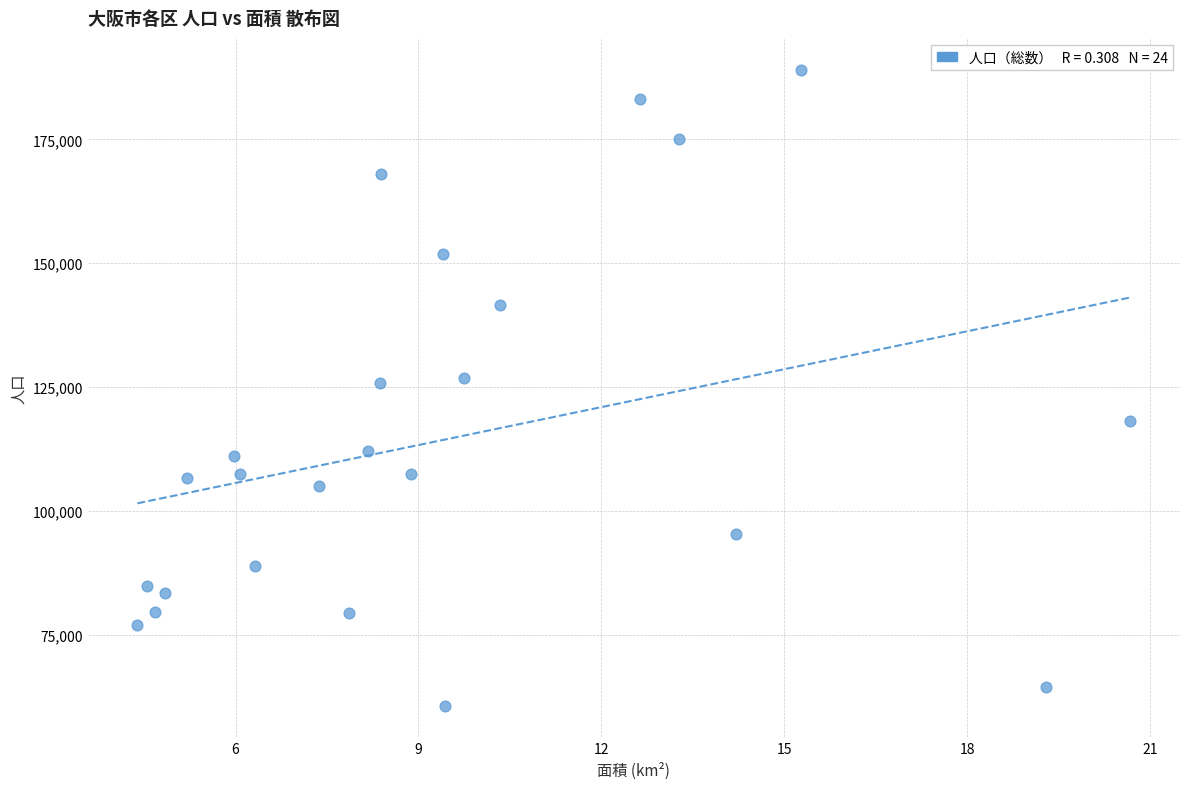

What is the range of Y values (max minus min)?

128265